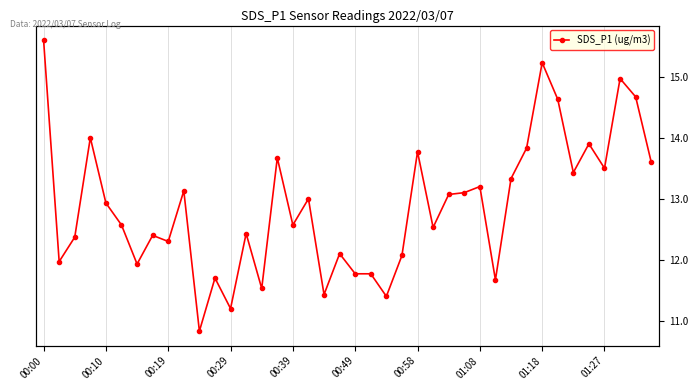

At which category does the chart reach its peak across all series?

00:00